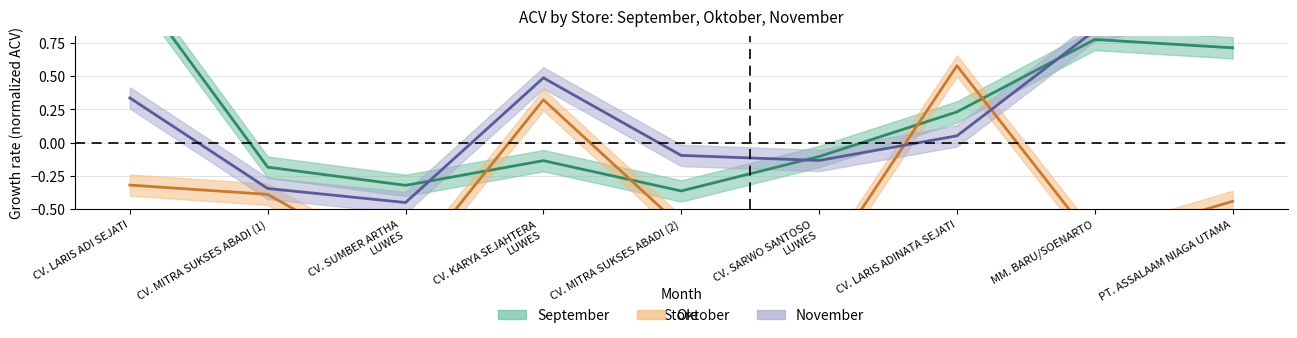

Between CV. KARYA SEJAHTERA LUWES and CV. MITRA SUKSES ABADI (1), which is larger?

CV. KARYA SEJAHTERA LUWES